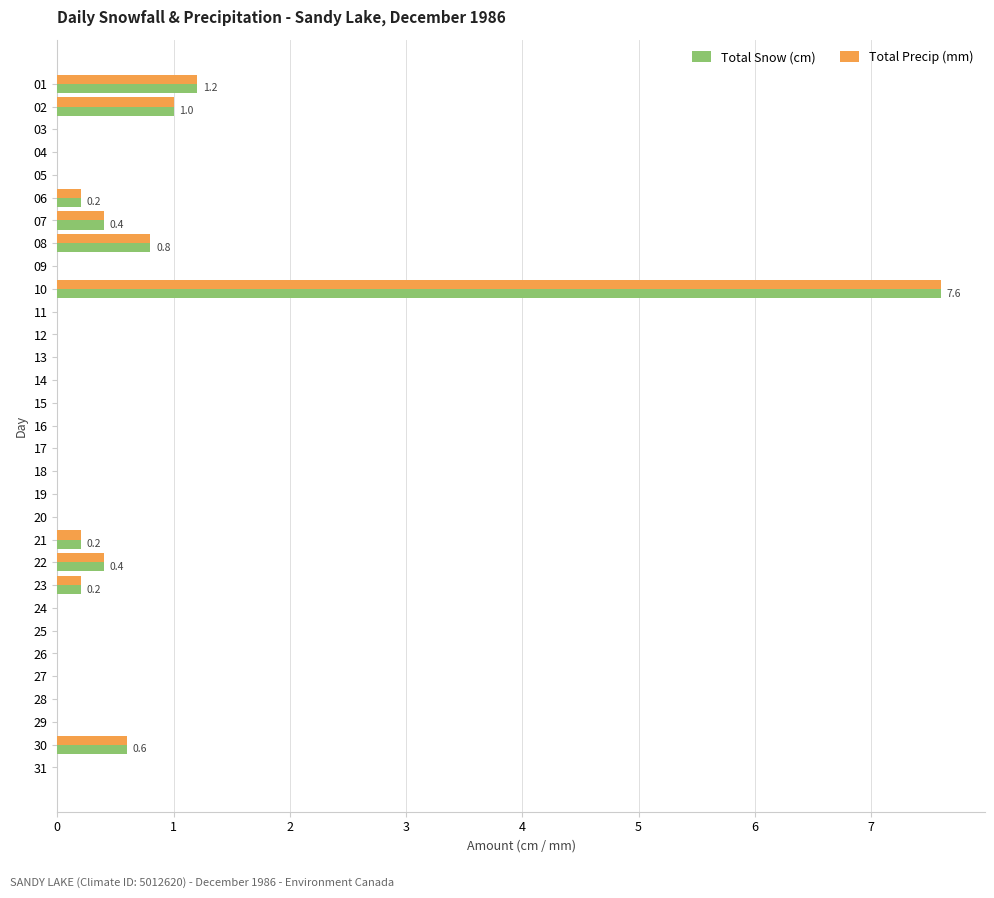

What is the sum of the Total Precip (mm) values at 07 and 08?

1.2